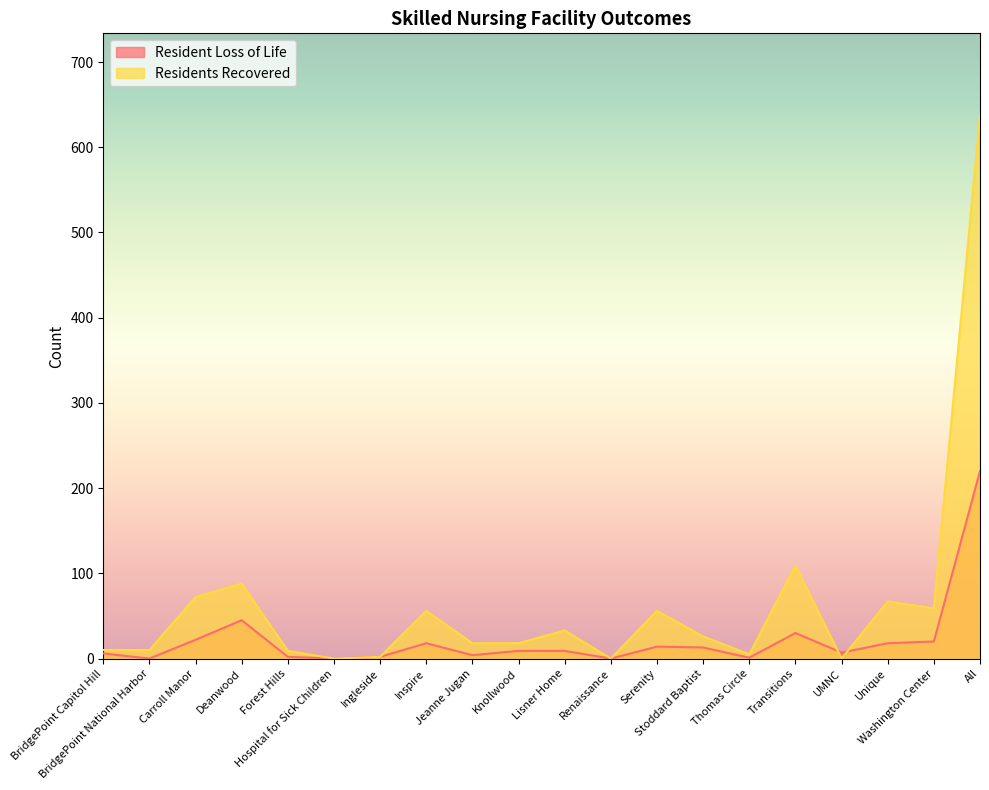

What is the difference between the maximum and minimum values in the Residents Recovered series?

638